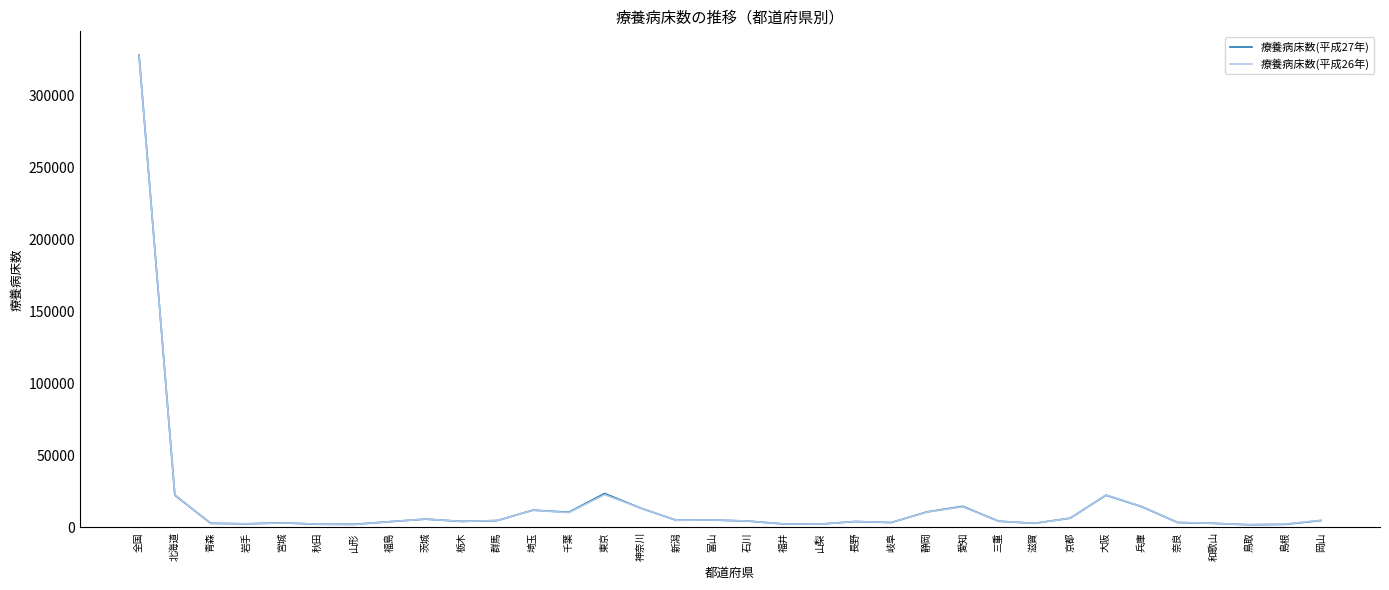

In 療養病床数(平成26年), how many points are lower than both neighbors (excluding endpoints)?

9